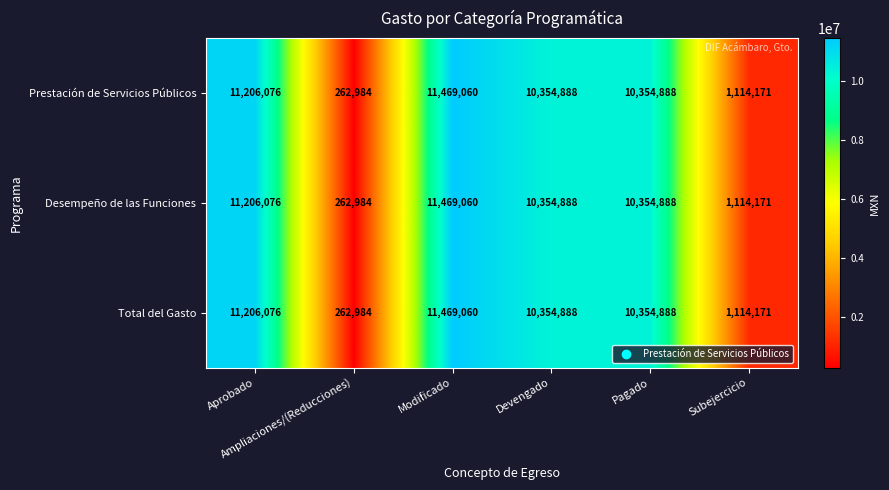

What is the lowest value of the Desempeño de las Funciones series?

262984